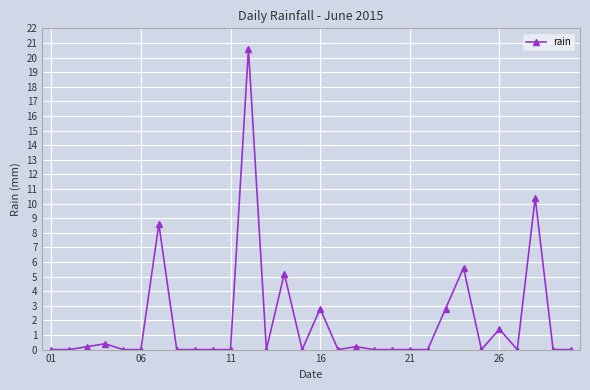

What is the sum of all values?

58.2